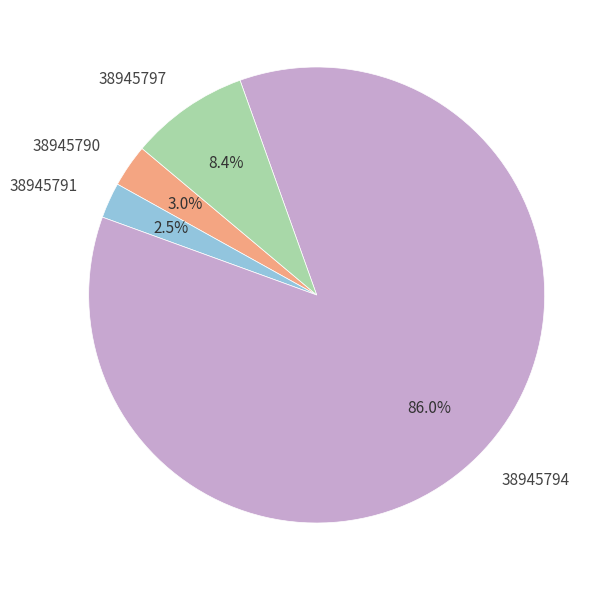

To the nearest percent, what portion does 38945794 represent?

86%